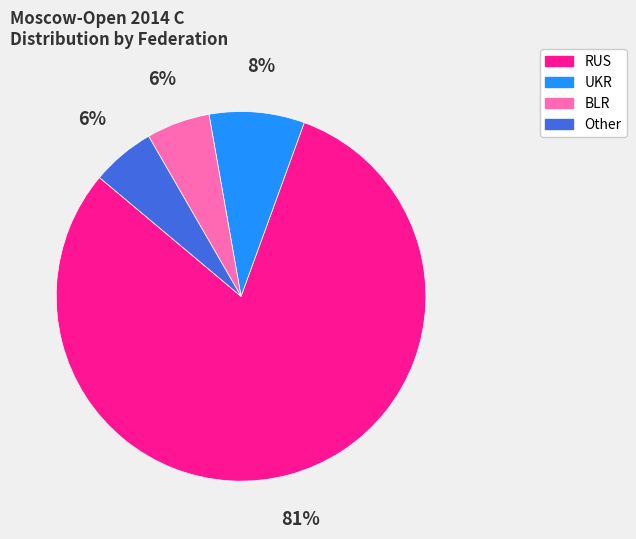

Combined, do BLR and UKR account for over 50%?

No